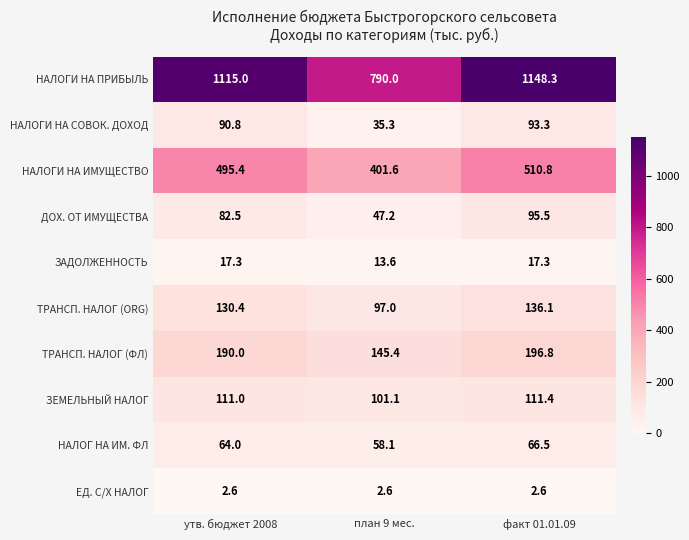

Where is НАЛОГ НА ИМ. ФЛ nearest to the value 62?

утв. бюджет 2008